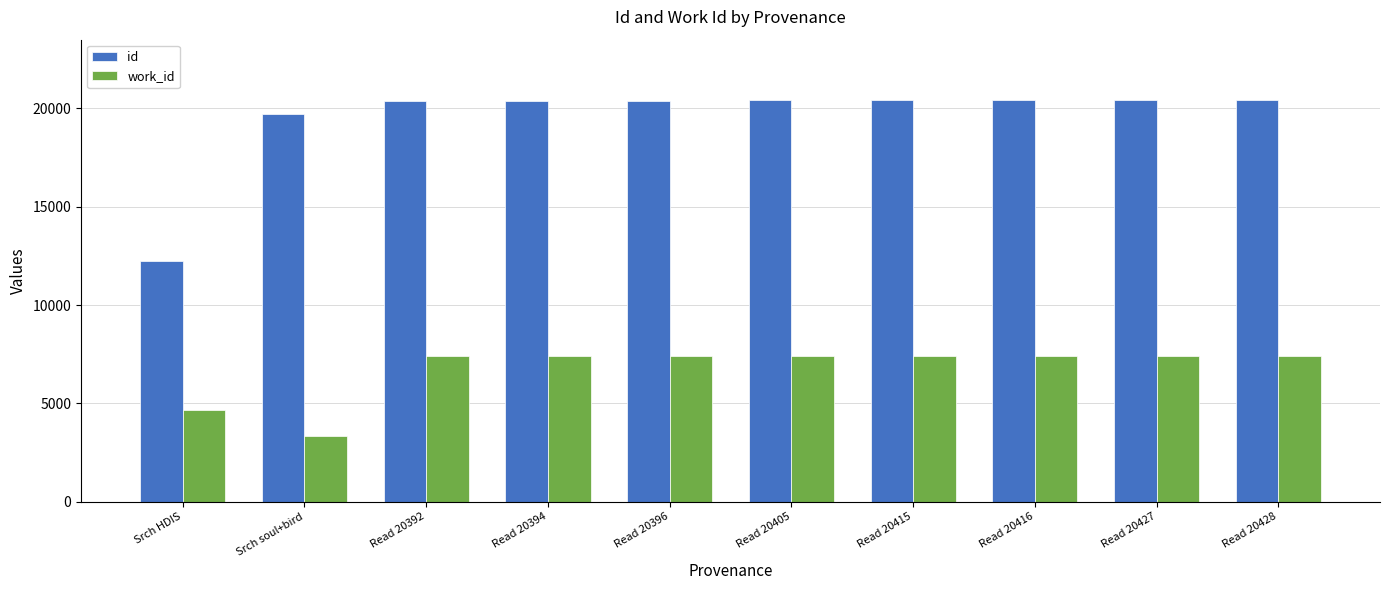

The work_id series shows 7400 at Read 20415. True or false?

True